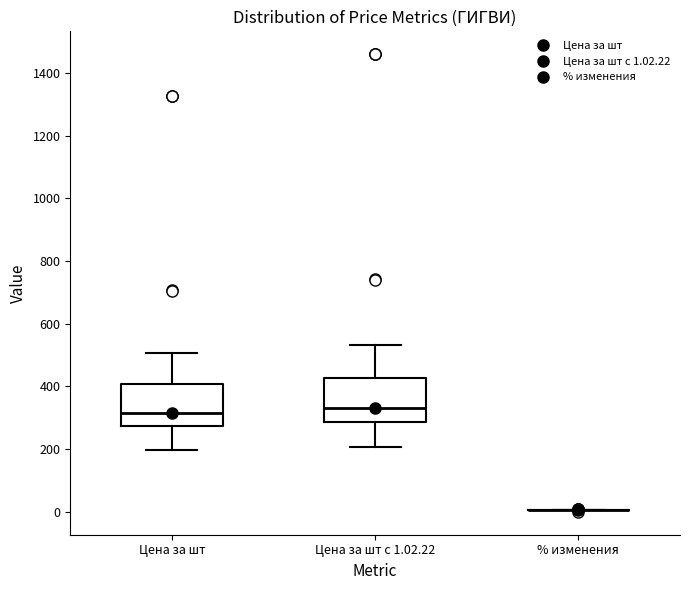

Where does the median line of the box for Цена за шт sit on the y-axis? The values are not printed on the chart, so give them approximately, as read against the axis.

320